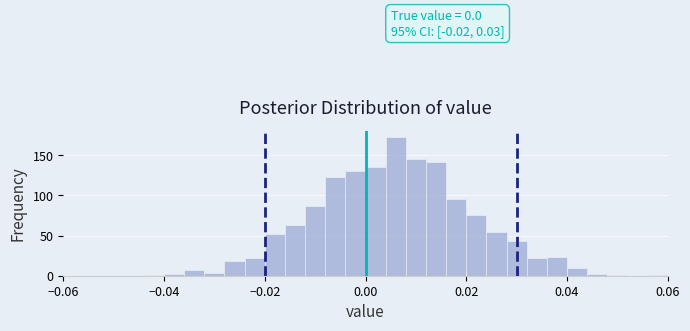

Read against the x-axis, roughly where is the centre of the tallest bar?

0.006